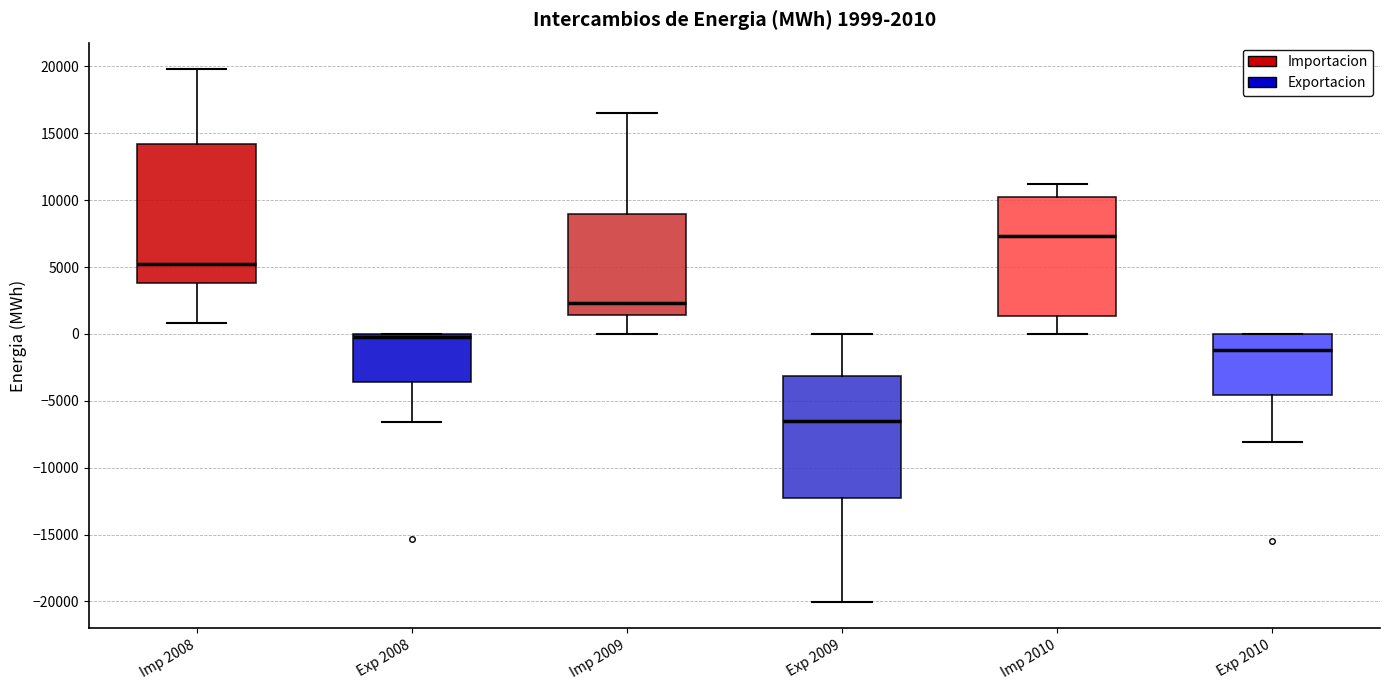

Which box has the highest median line?

Imp 2010